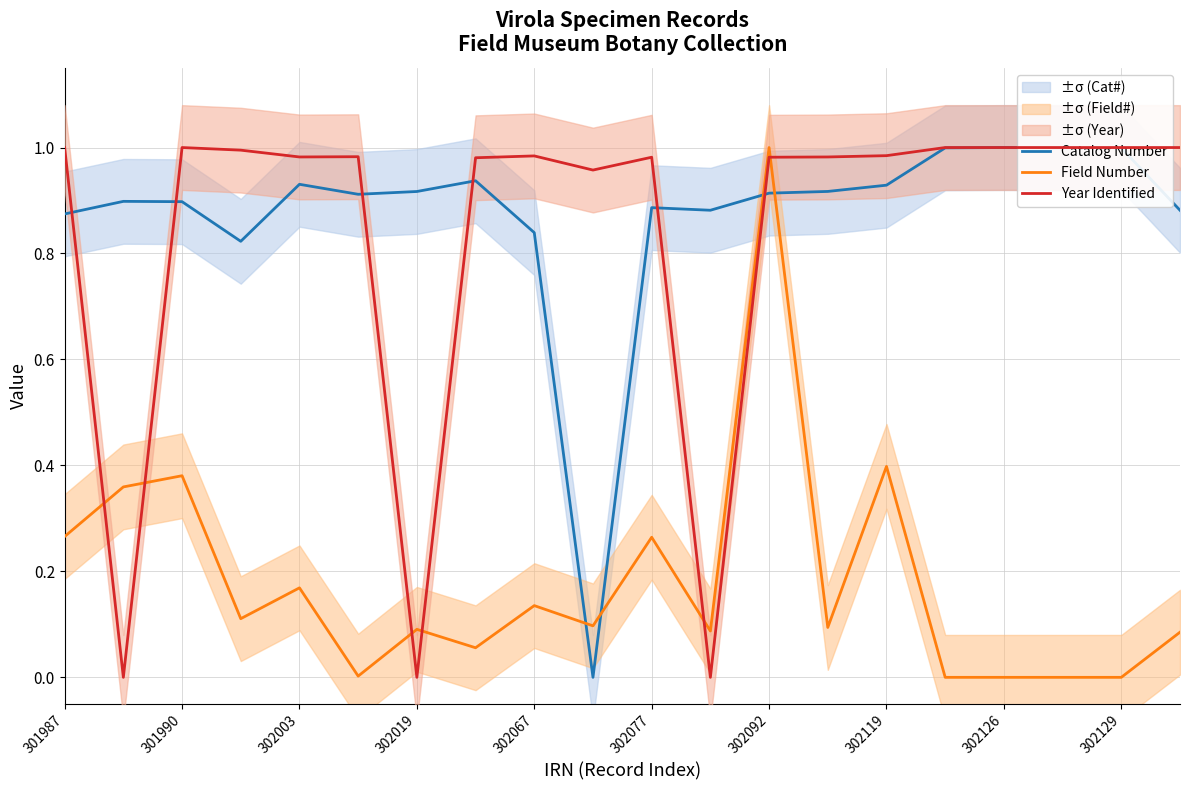

True or false: Catalog Number has a value of 0.3 at 302129.

False